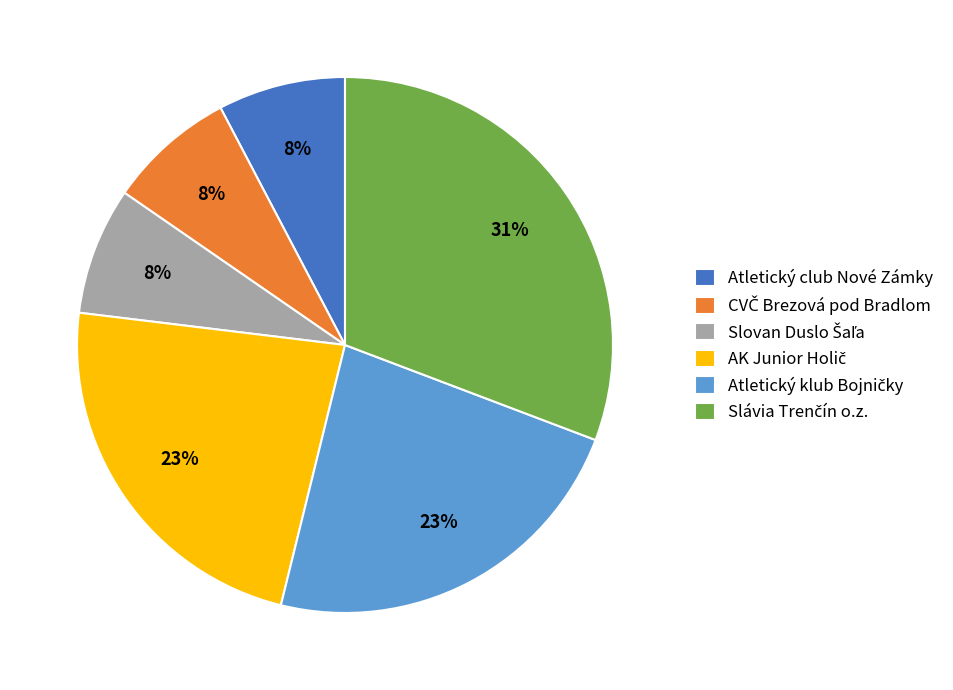

Count the number of slices in the pie.

6